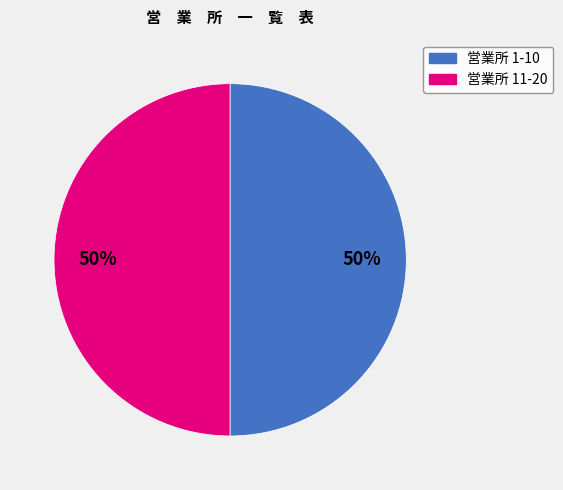

To the nearest percent, what is the average slice percentage?

50%